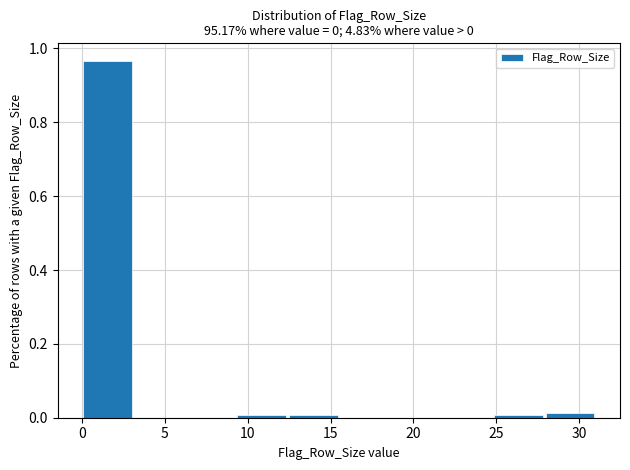

Reading left to right, list every bar in this chart as the range it spans on the x-axis followed by its height. Neither the bar edges nor the heights are printed on the chart, so give them approximately, as read against the axes.

0.0 to 3.1: 0.96
3.1 to 6.2: 0
6.2 to 9.3: 0
9.3 to 12.4: under 0.02
12.4 to 15.5: under 0.02
15.5 to 18.6: 0
18.6 to 21.7: 0
21.7 to 24.8: 0
24.8 to 27.9: under 0.02
27.9 to 31.0: under 0.02